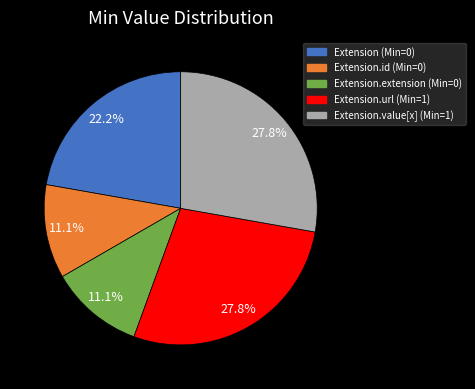

Is there a majority slice in this chart?

No